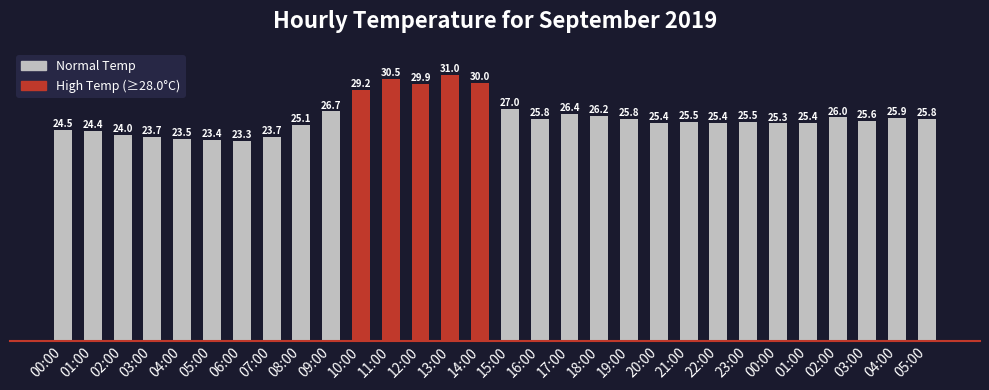

Reading left to right, transcribe all the data shown in this chart.

00:00=24.5	01:00=24.4	02:00=24.0	03:00=23.7	04:00=23.5	05:00=23.4	06:00=23.3	07:00=23.7	08:00=25.1	09:00=26.7	10:00=29.2	11:00=30.5	12:00=29.9	13:00=31.0	14:00=30.0	15:00=27.0	16:00=25.8	17:00=26.4	18:00=26.2	19:00=25.8	20:00=25.4	21:00=25.5	22:00=25.4	23:00=25.5	00:00=25.3	01:00=25.4	02:00=26.0	03:00=25.6	04:00=25.9	05:00=25.8